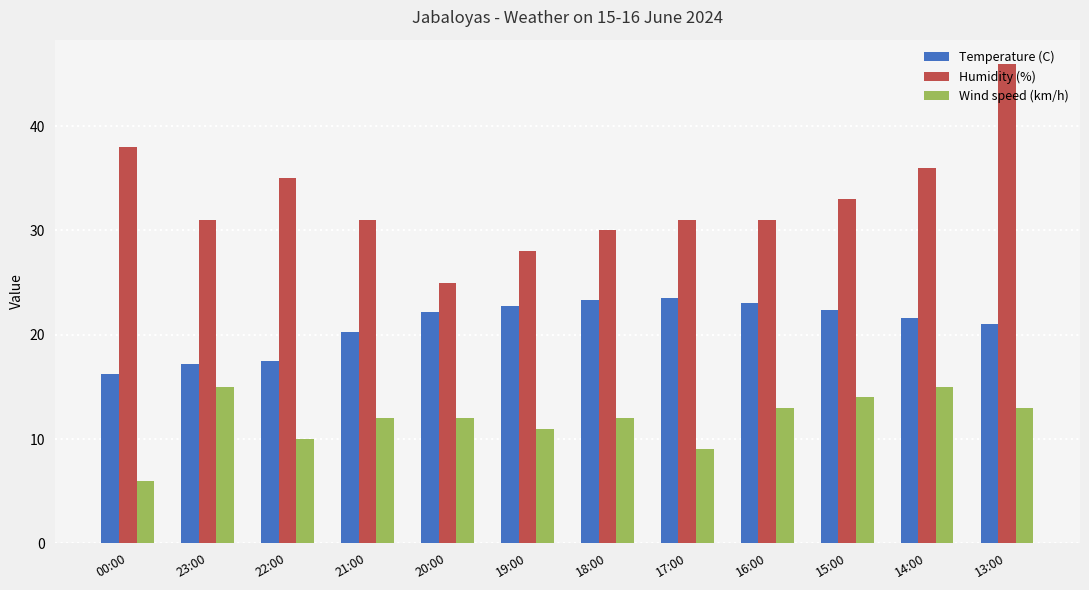

What is the average value of the Wind speed (km/h) series?

11.8